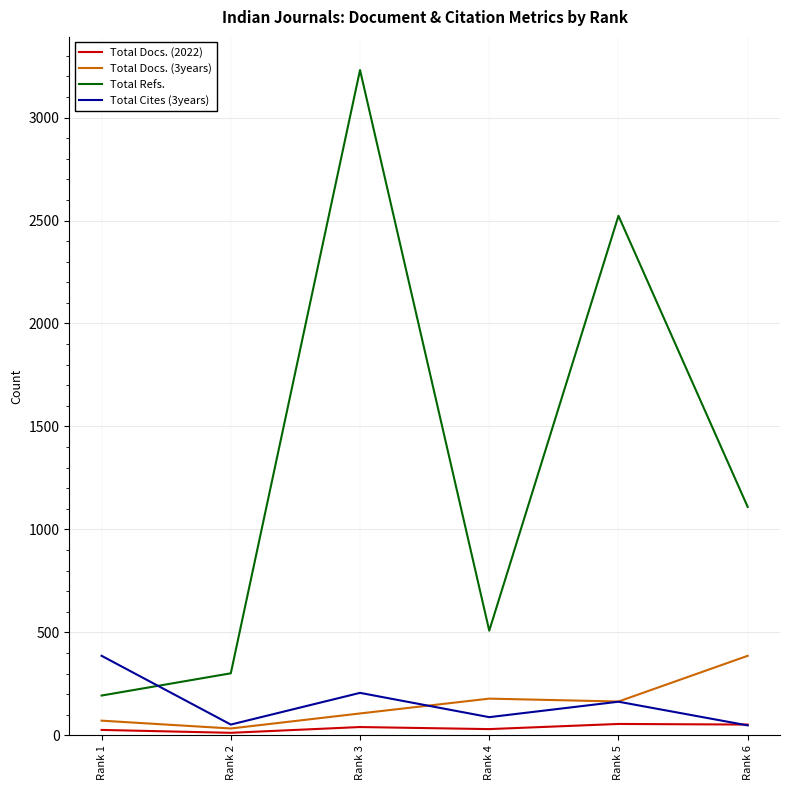

Rank the categories by Total Refs. value from lowest to highest.

Rank 1, Rank 2, Rank 4, Rank 6, Rank 5, Rank 3